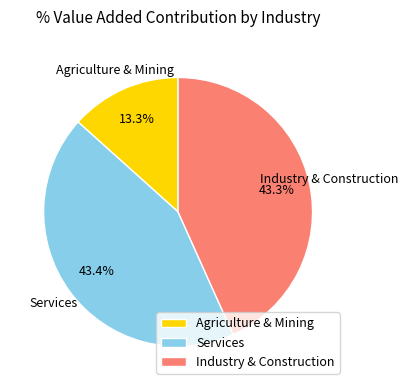

Combined, what portion of the pie is Agriculture & Mining and Industry & Construction?

56.6%